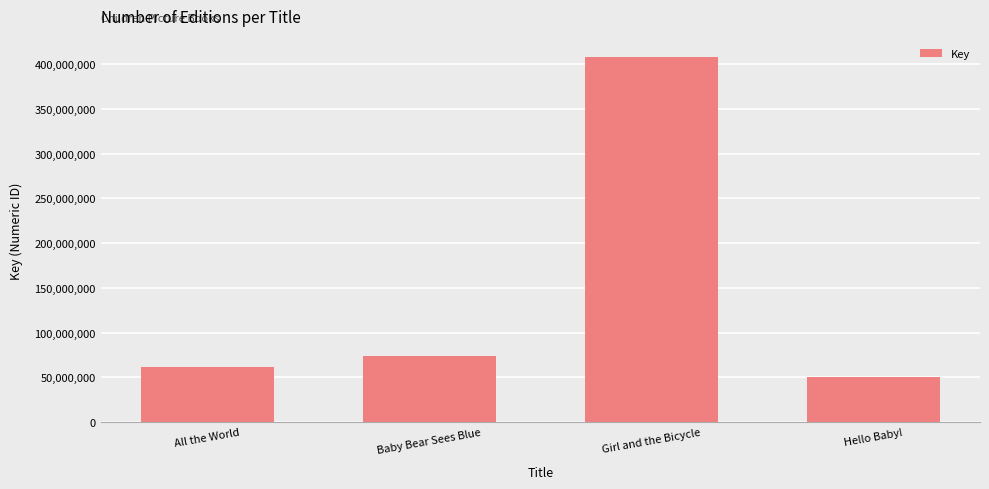

How many values are below 73609072?

2